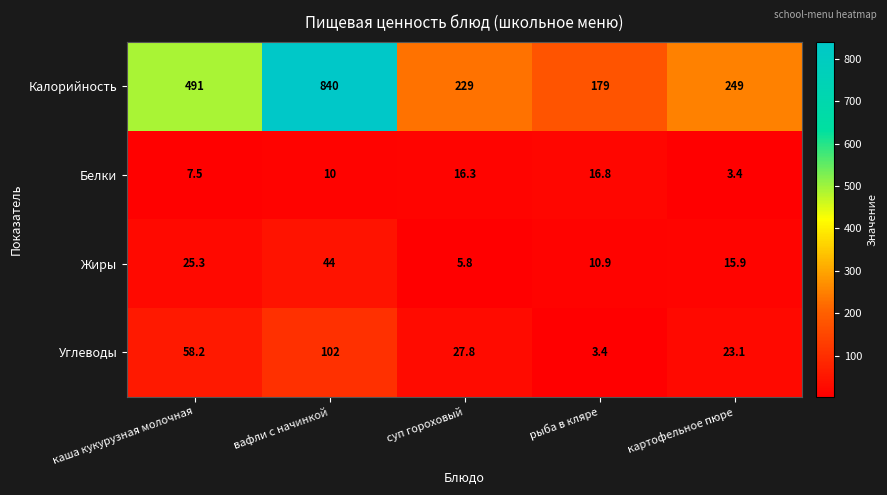

What is the sum of all Белки values?

54.0